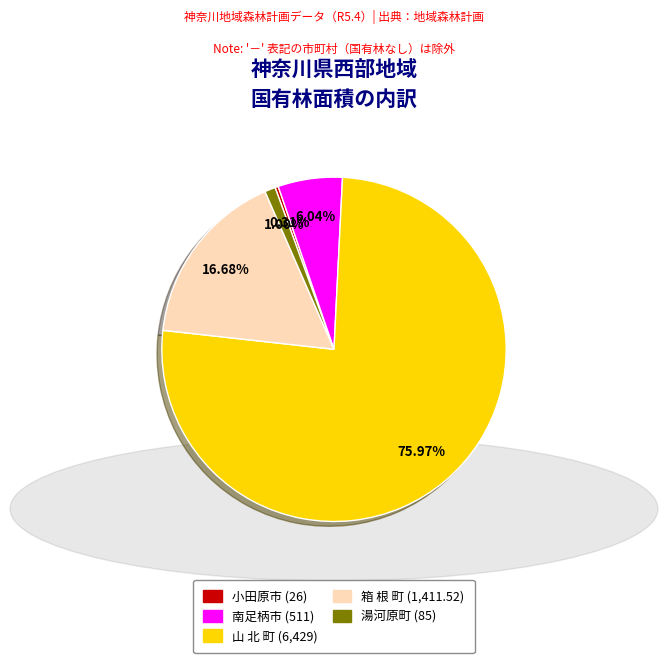

Is there a majority slice in this chart?

Yes